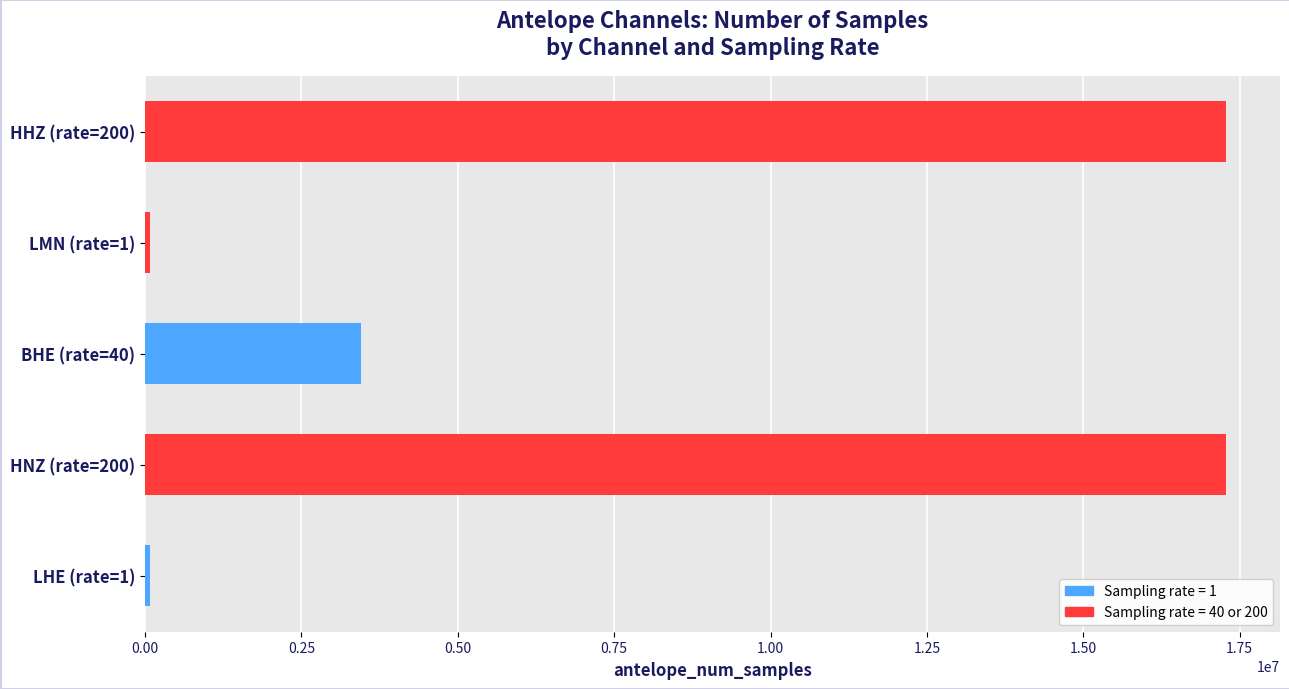

What is the greatest value displayed?

17280000